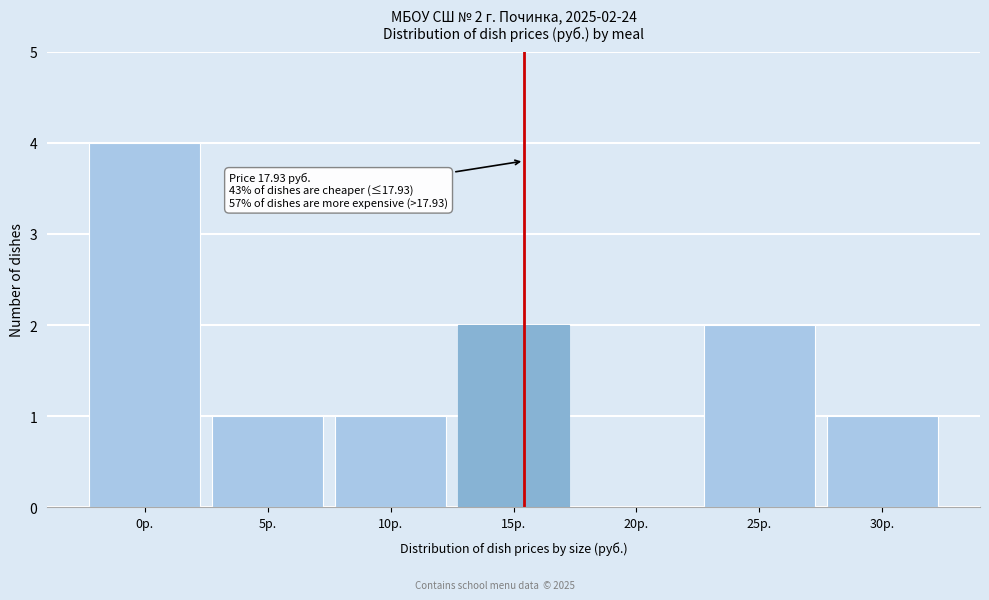

Reading left to right, transcribe all the data shown in this chart.

0р.=4	5р.=1	10р.=1	15р.=2	20р.=0	25р.=2	30р.=1